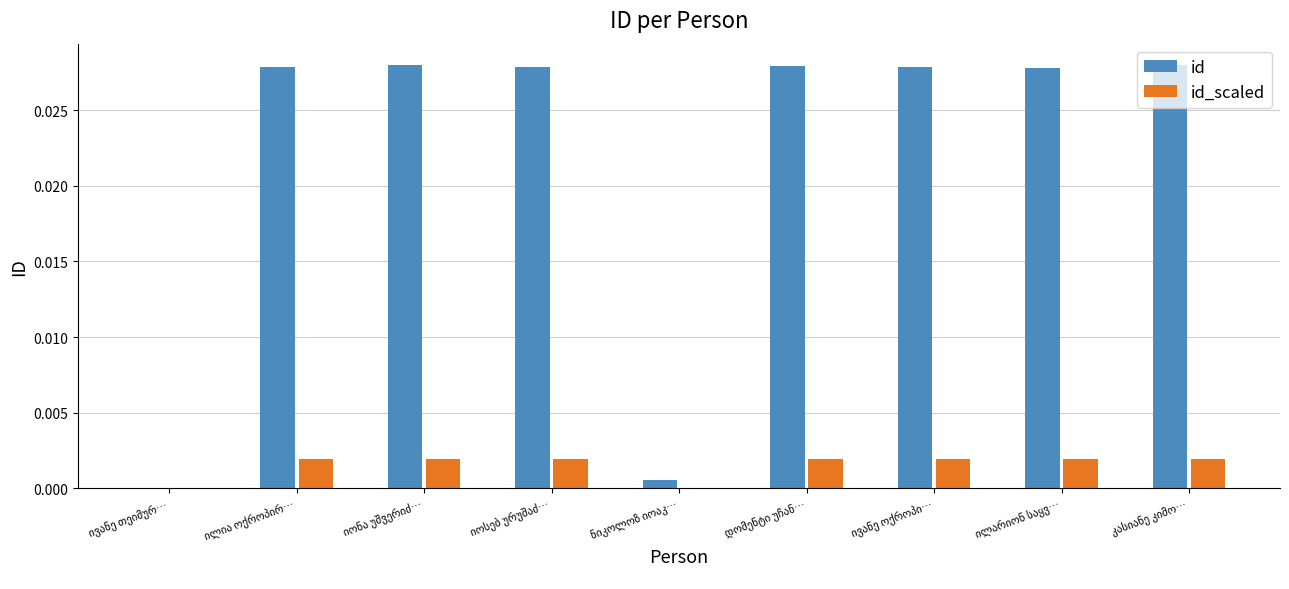

Which series has the largest total across all categories?

id